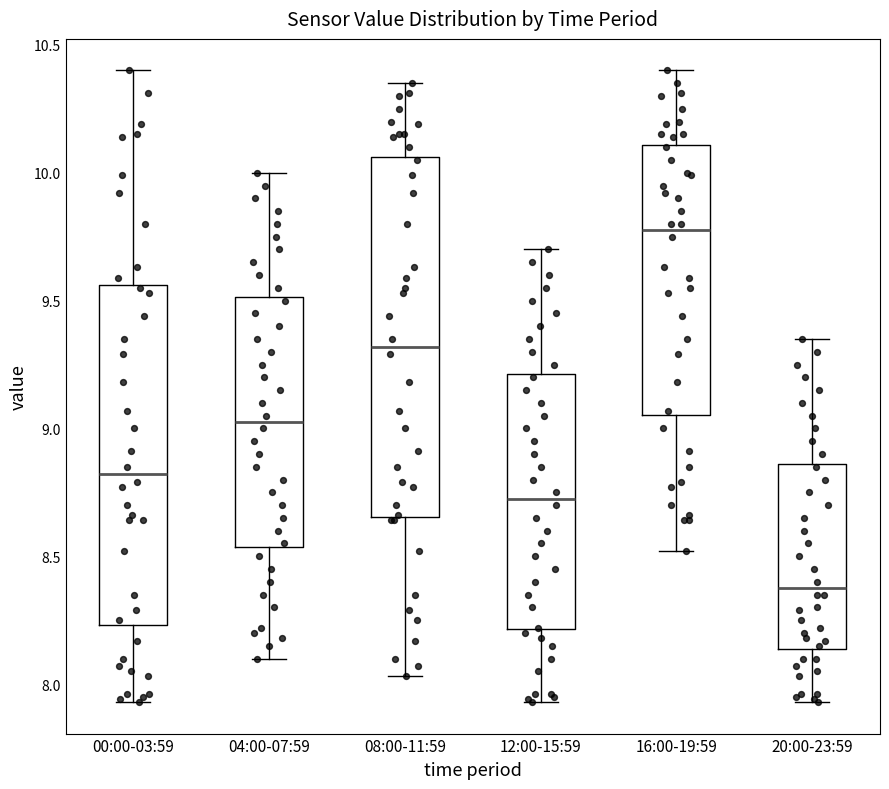

Reading left to right, read every box against the y-axis: the position of its median line, the range the box covers, and the ends of its whiskers. The values are not printed on the chart, so give them approximately, as read against the axis.

00:00-03:59: median 8.80, box 8.25 to 9.55, whiskers 7.95 to 10.40
04:00-07:59: median 9.05, box 8.55 to 9.50, whiskers 8.10 to 10.00
08:00-11:59: median 9.30, box 8.65 to 10.05, whiskers 8.05 to 10.35
12:00-15:59: median 8.75, box 8.20 to 9.20, whiskers 7.95 to 9.70
16:00-19:59: median 9.80, box 9.05 to 10.10, whiskers 8.50 to 10.40
20:00-23:59: median 8.40, box 8.15 to 8.85, whiskers 7.95 to 9.35